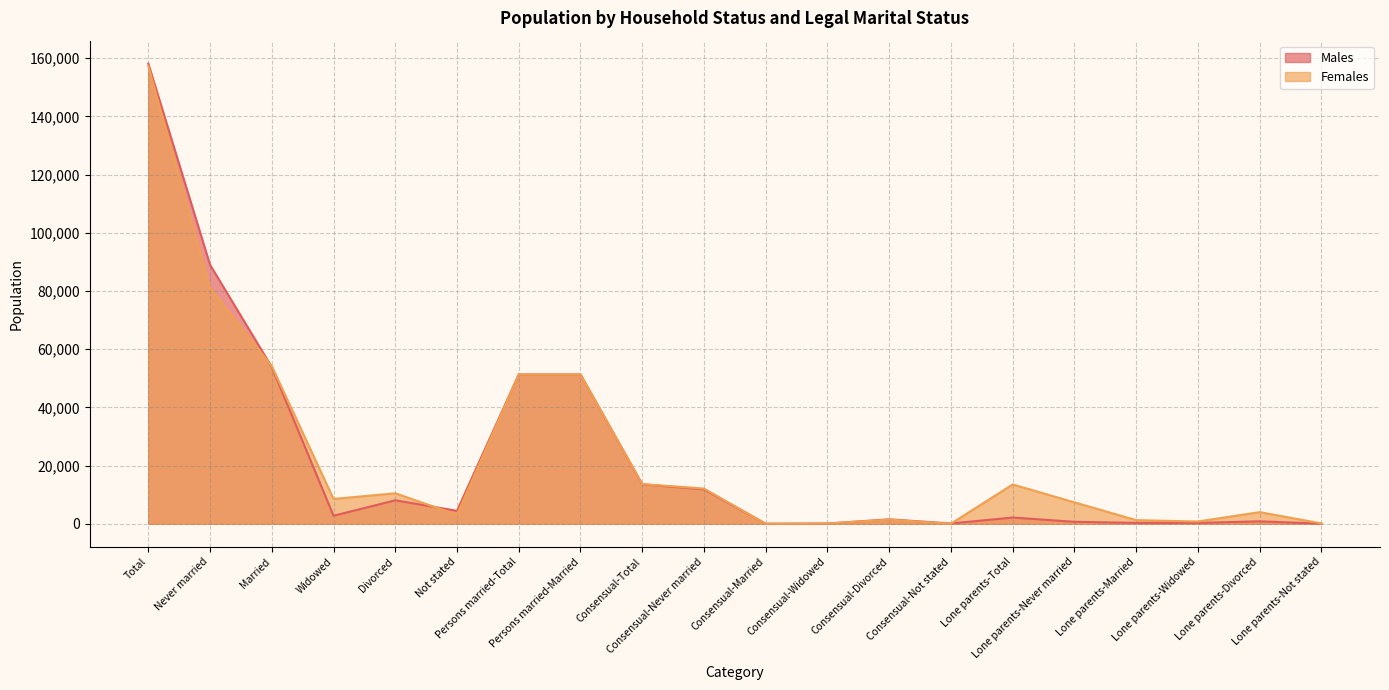

True or false: Males has a value of 77 at Consensual-Widowed.

True